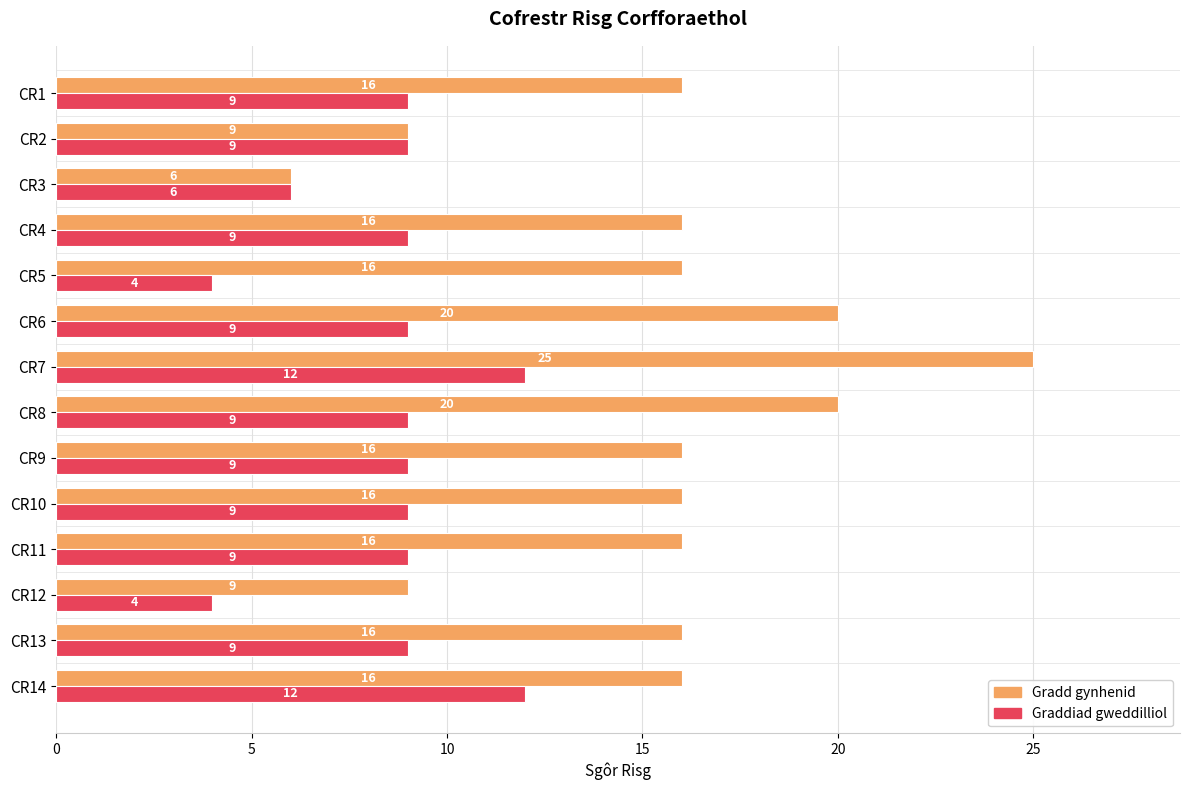

Which series has the largest total across all categories?

Gradd gynhenid